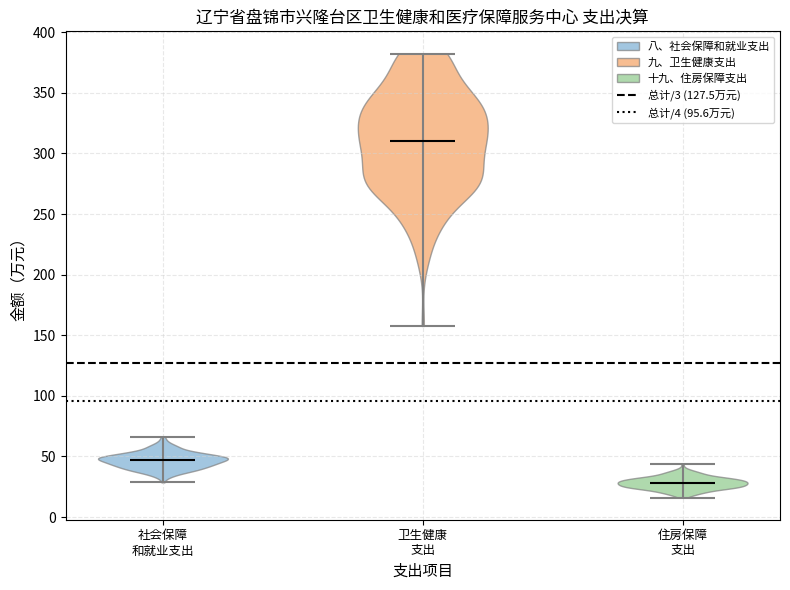

Which violin has the lowest median line?

住房保障 支出